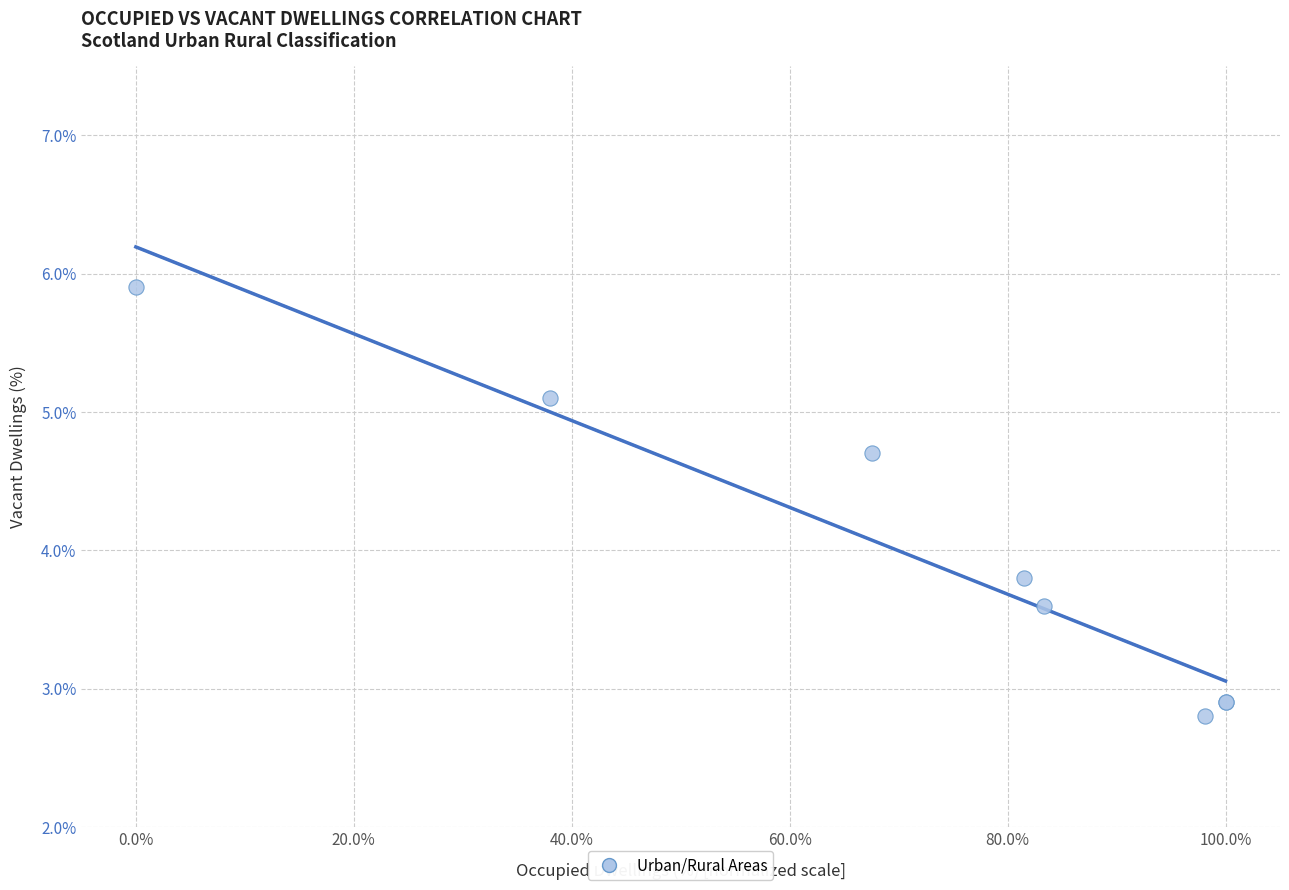

What Y value in the scatter plot is closest to 4?

3.8